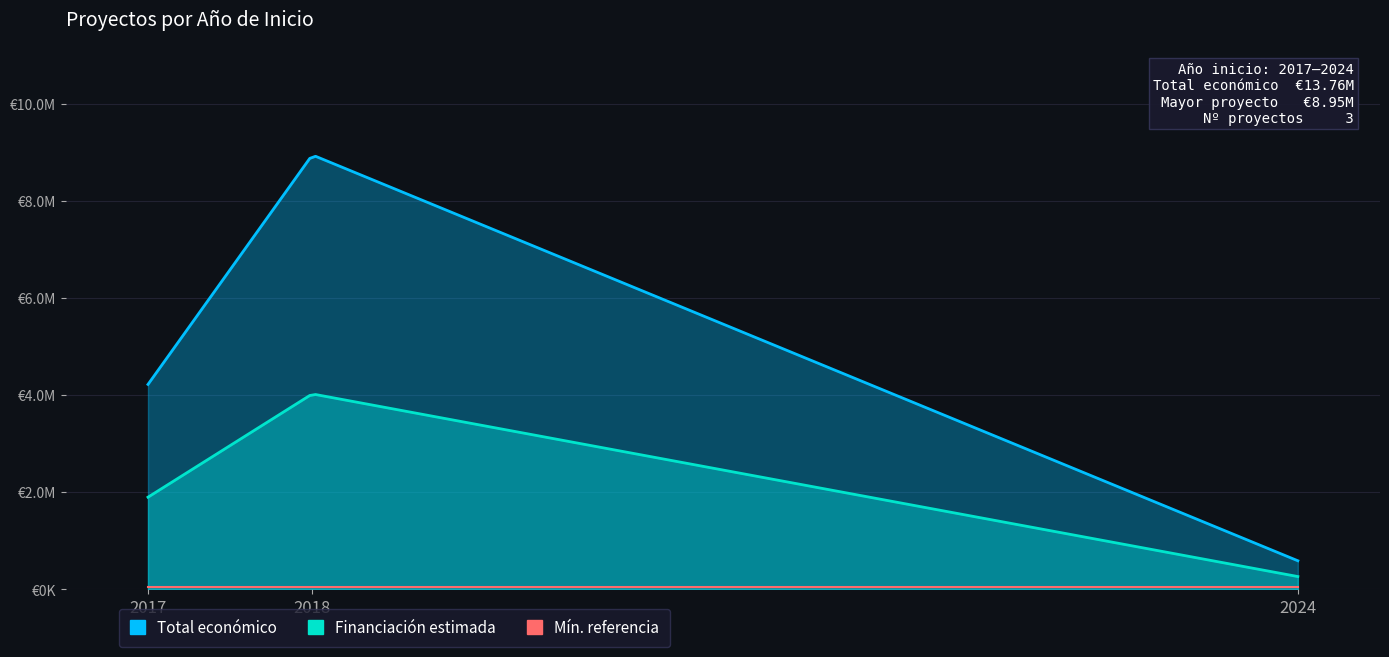

True or false: Total económico and Año de finalización cross at least once.

False